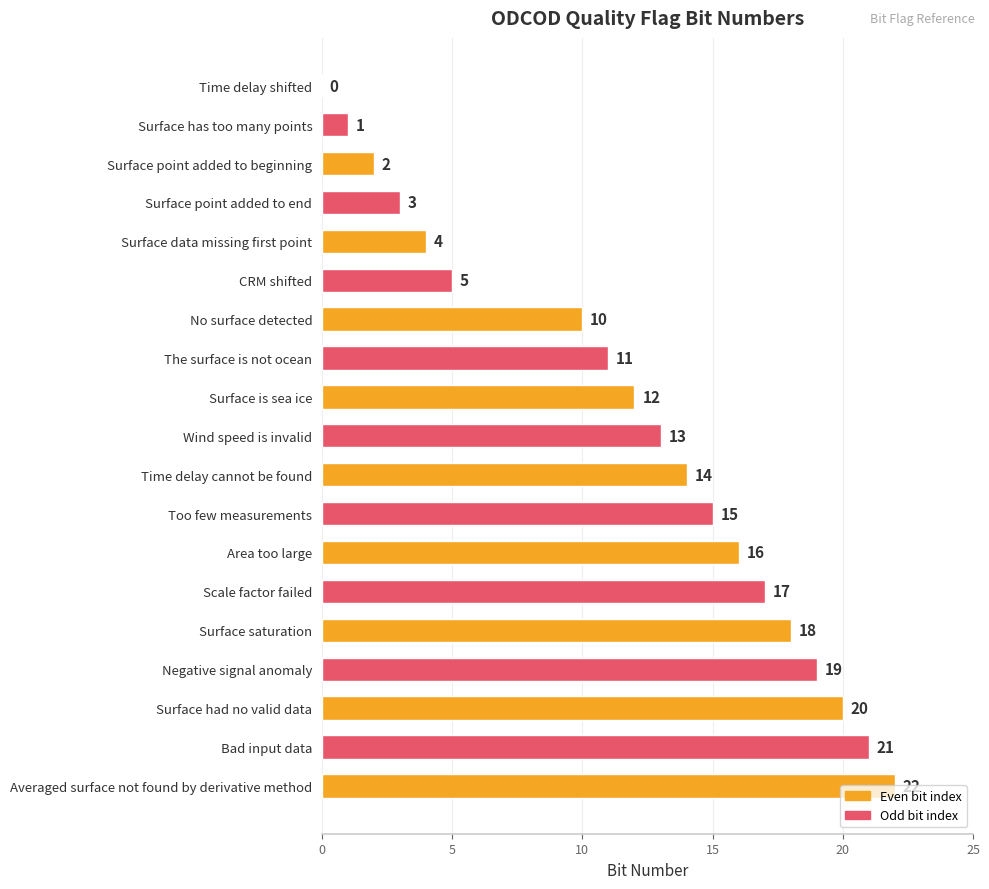

At which label is the value closest to 11?

The surface is not ocean